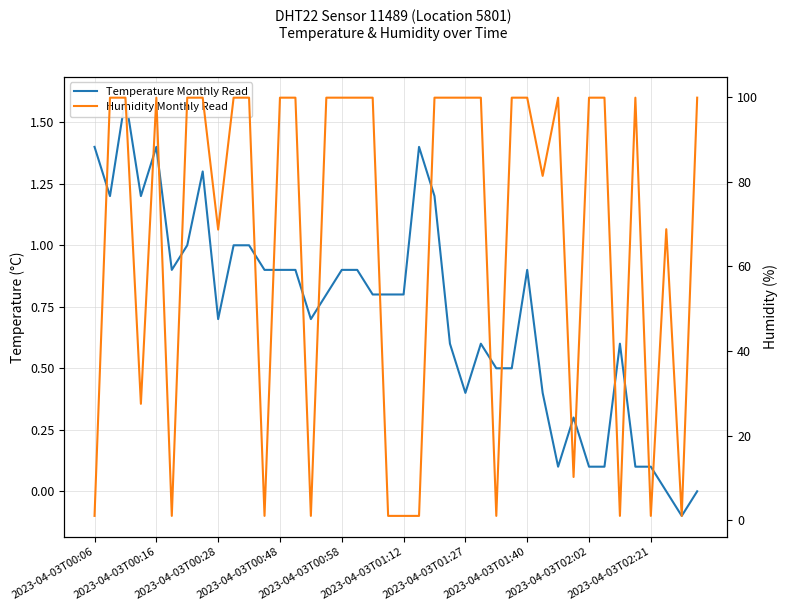

Rank the series by their average value, from lowest to highest.

Temperature Monthly Read, Humidity Monthly Read